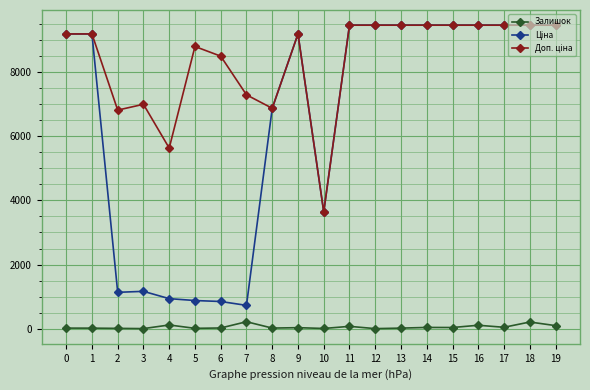

True or false: Залишок has more than 0 points higher than both neighbors.

True